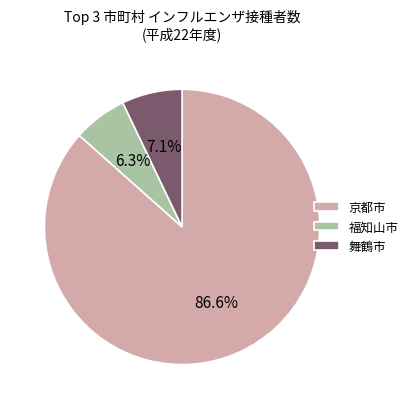

Is there a majority slice in this chart?

Yes